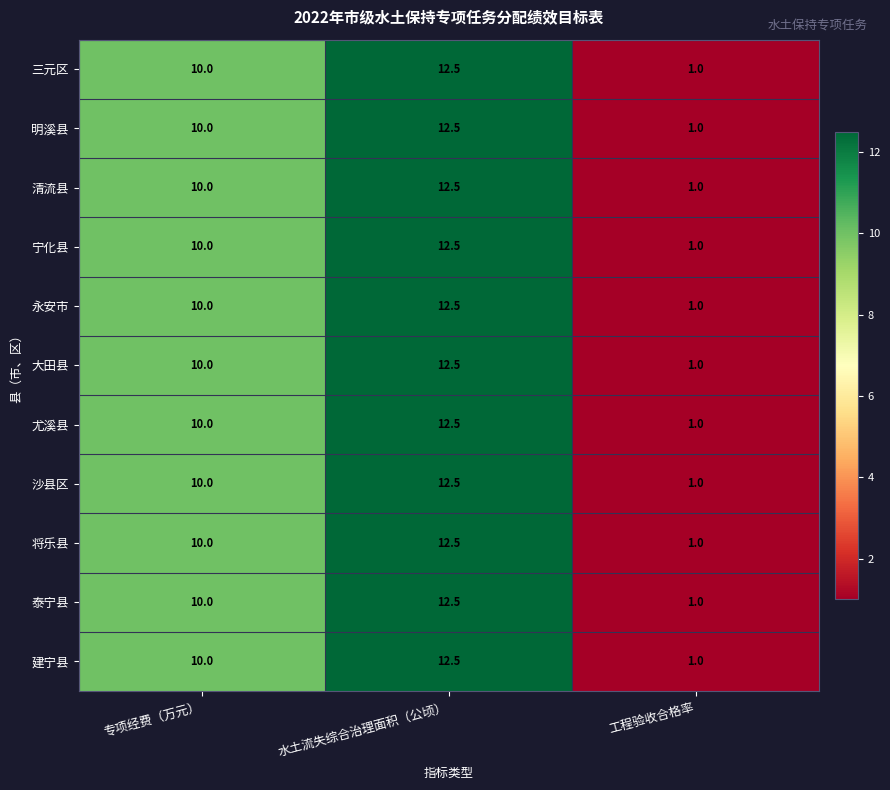

True or false: 明溪县 has a value of 10.0 at 专项经费（万元）.

True